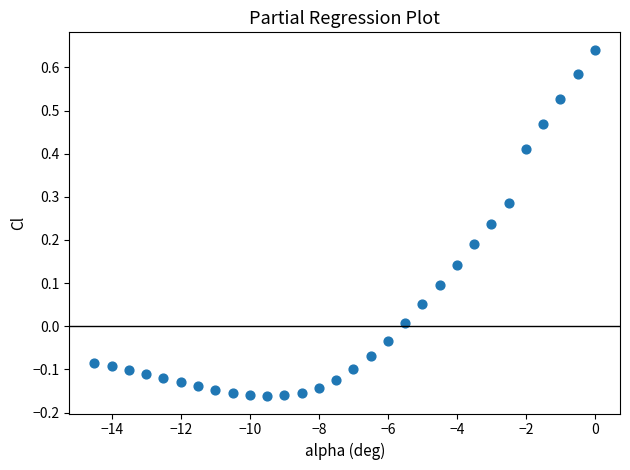

What is the range of Y values (max minus min)?

0.8